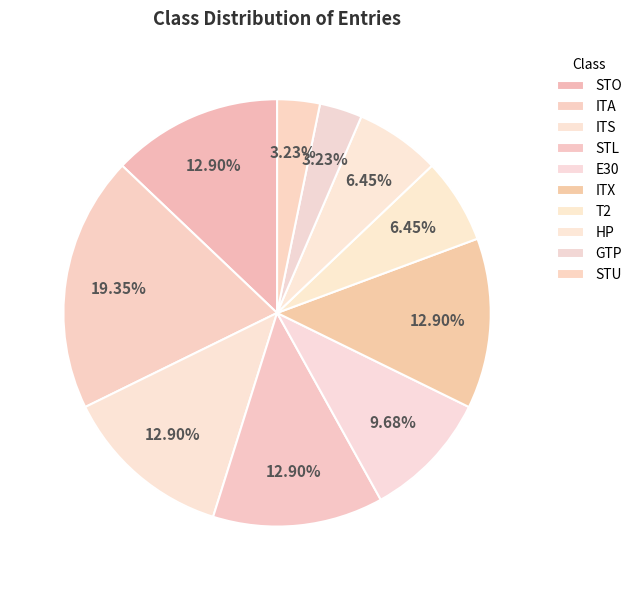

Does STO represent more than half of the total?

No